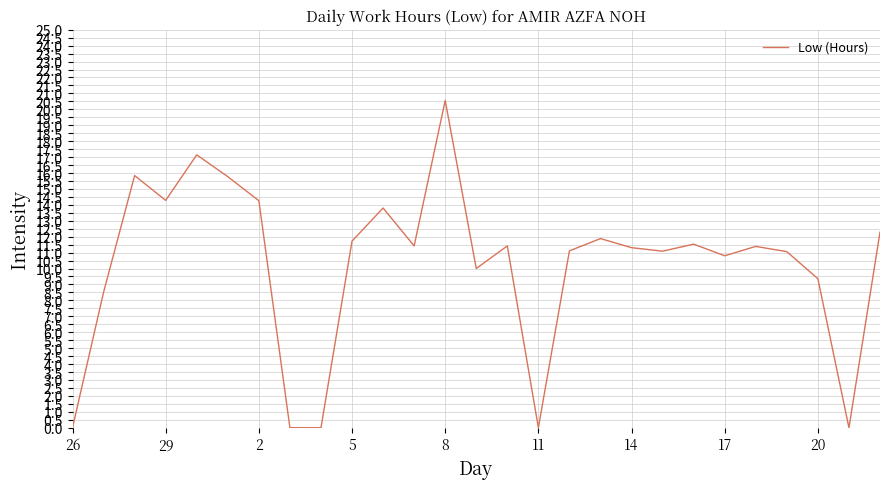

What is the difference between the maximum and minimum values?

20.6